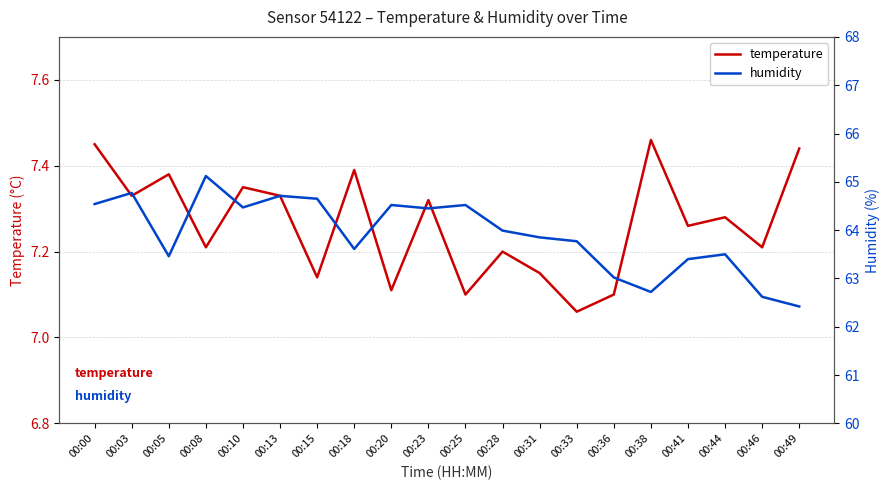

True or false: humidity and temperature cross at least once.

False